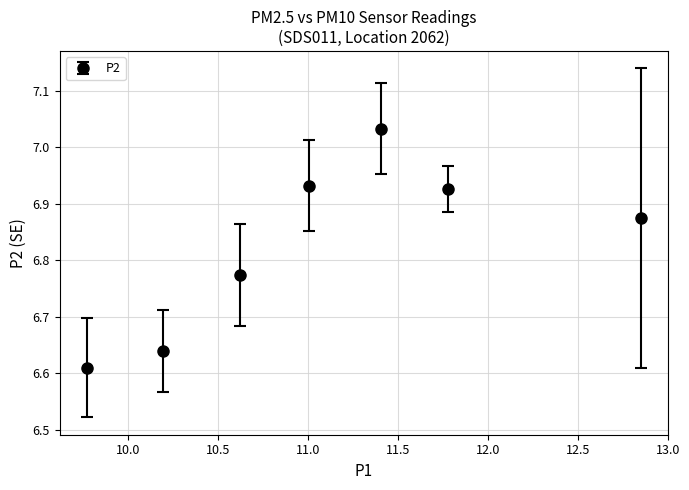

True or false: the data has more than 1 interior local peaks.

False